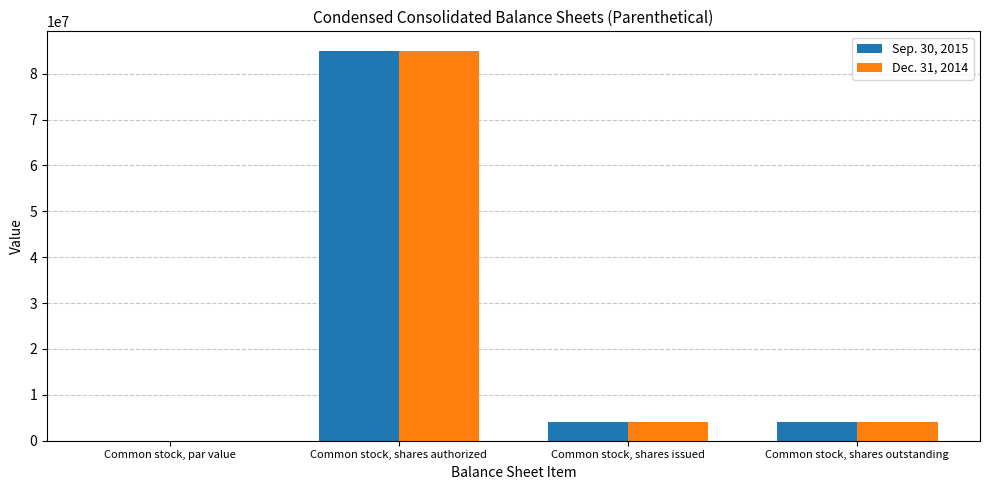

Is it true that Sep. 30, 2015 equals 0.0 at Common stock, par value?

True